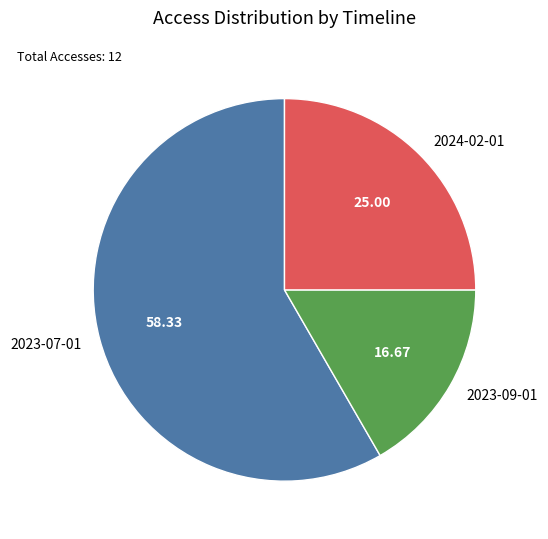

Is 2023-09-01 the majority of the pie?

No